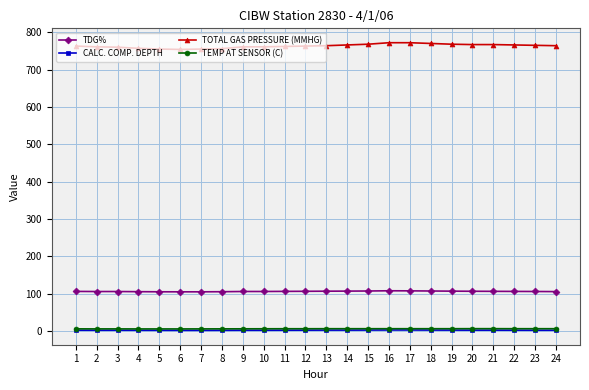

What is the value of the TDG% point at the 17th from the left?

107.2